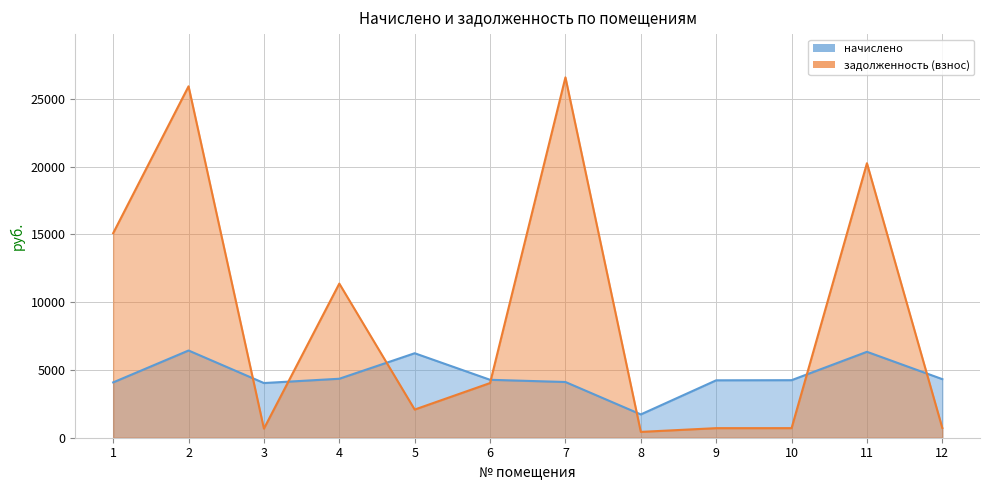

True or false: начислено has more than 0 interior local peaks.

True